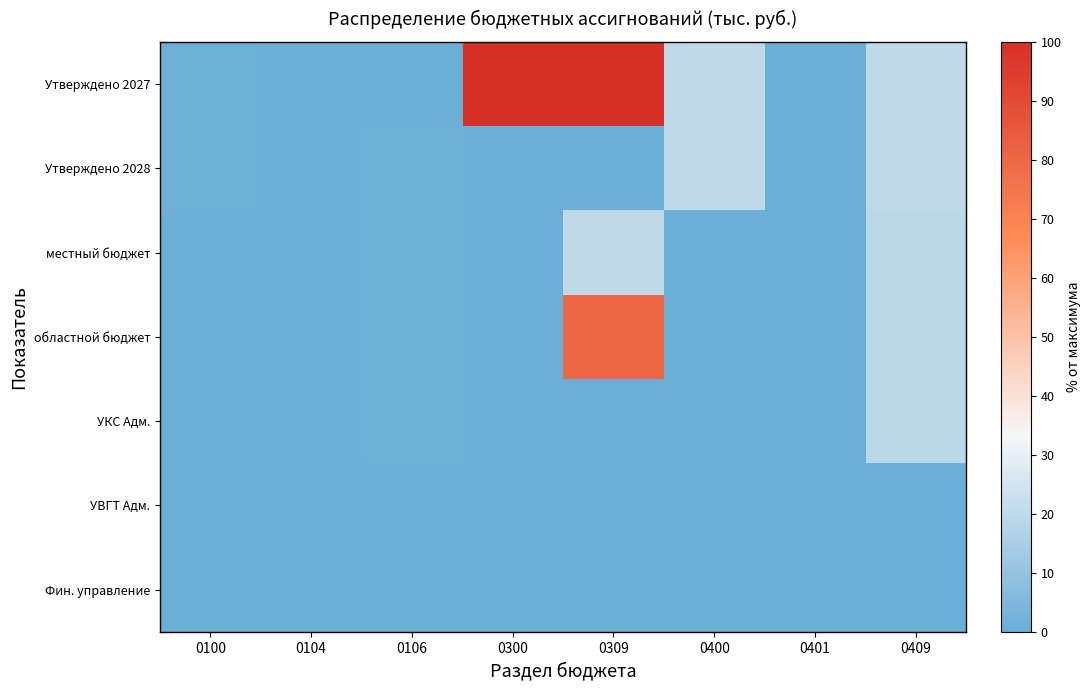

At how many categories does at least one series exceed 16?

4